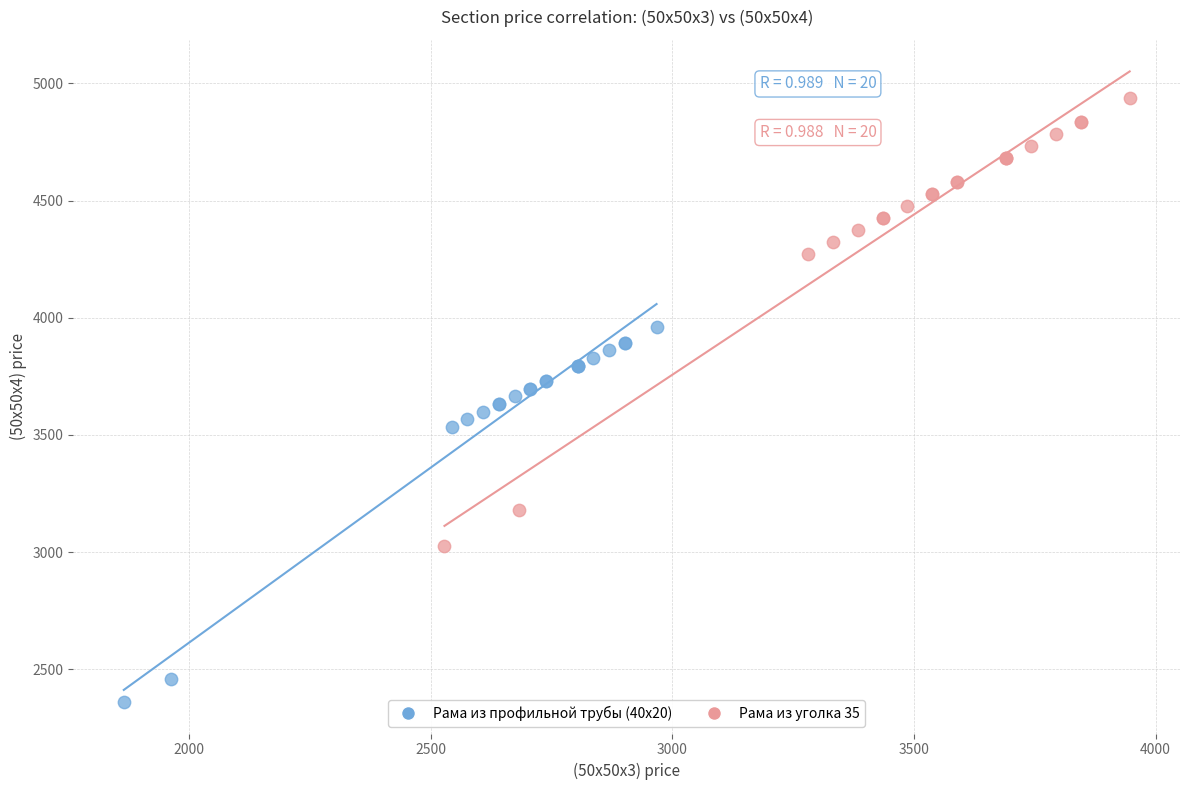

Which series has the largest Y range (max minus min)?

Рама из уголка 35